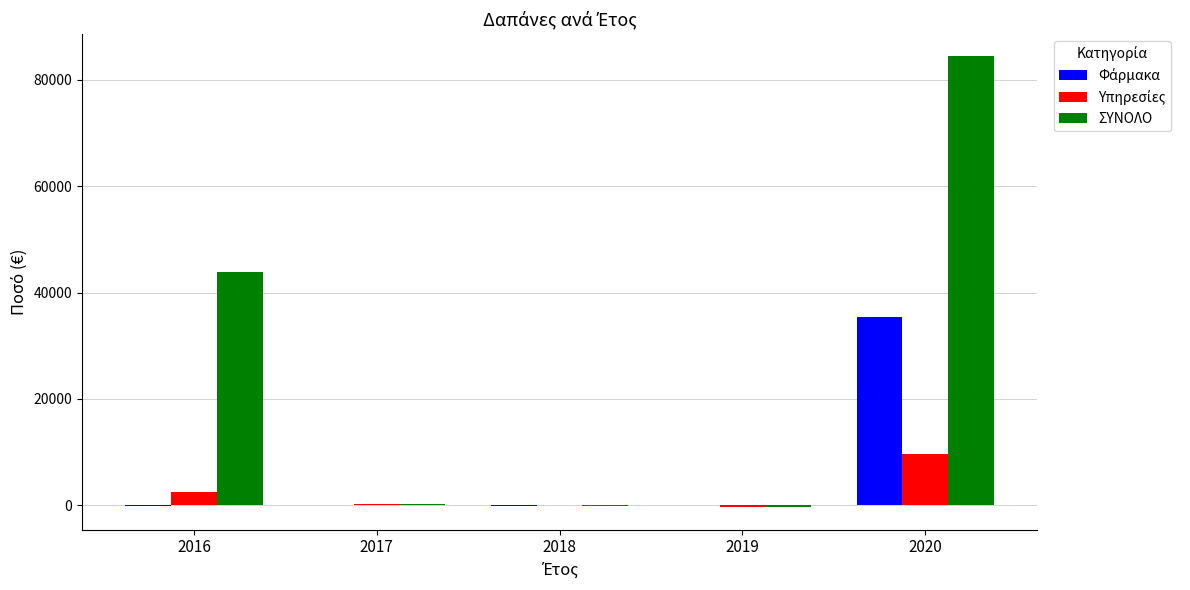

At which category is the sum across all series the highest?

2020